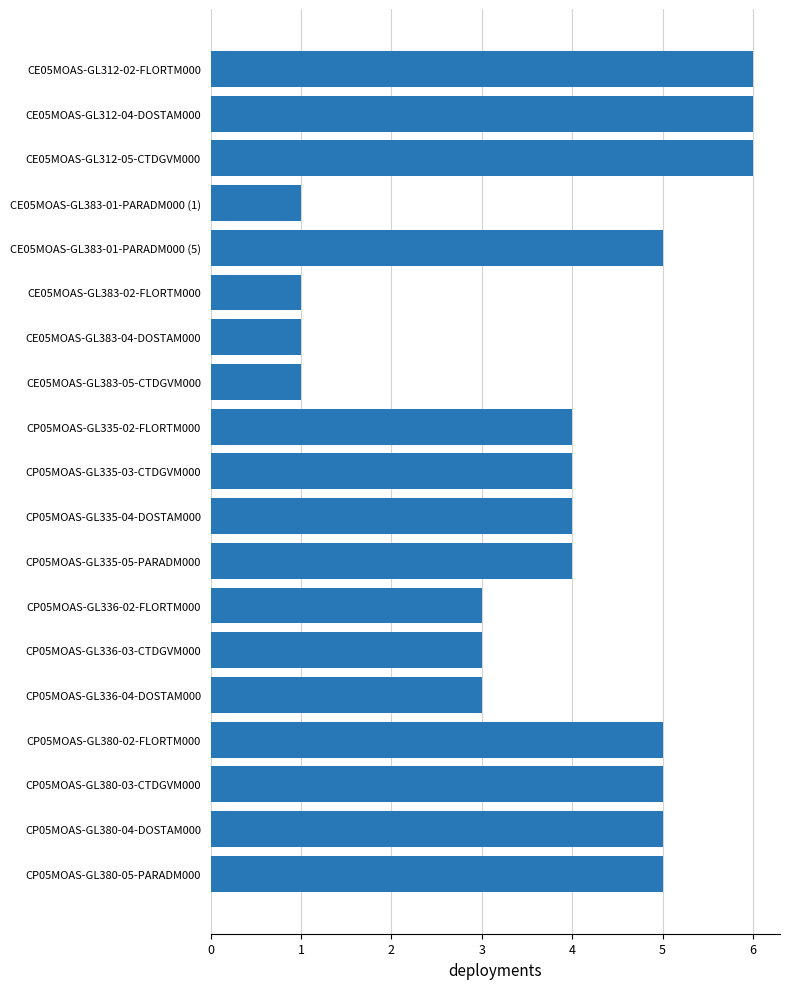

What is the ratio of the value at CP05MOAS-GL380-02-FLORTM000 to the value at CE05MOAS-GL383-04-DOSTAM000?

5.0